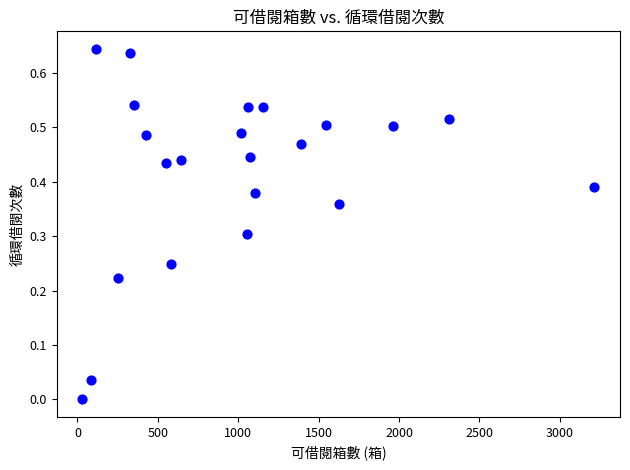

What is the range of X values (max minus min)?

3185.0